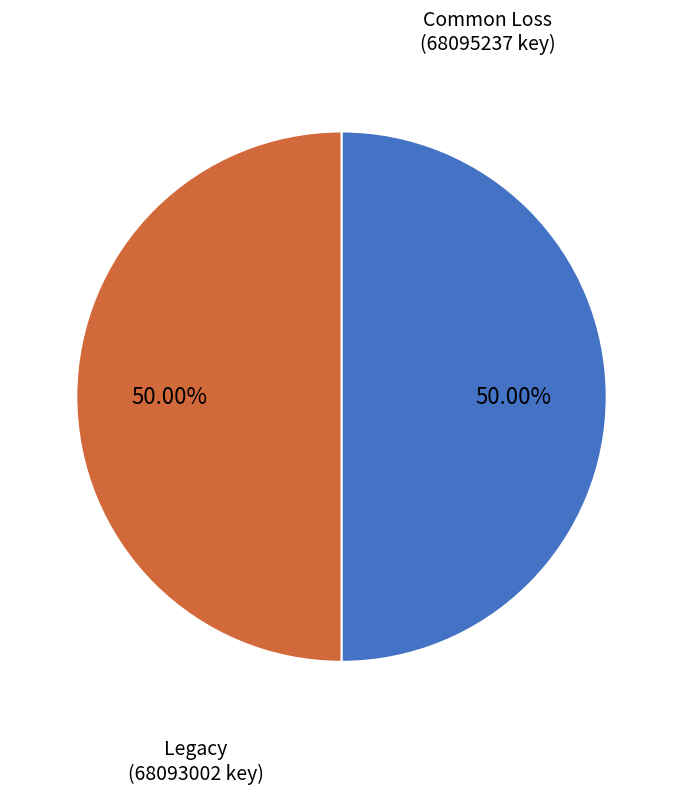

Count the number of slices in the pie.

2